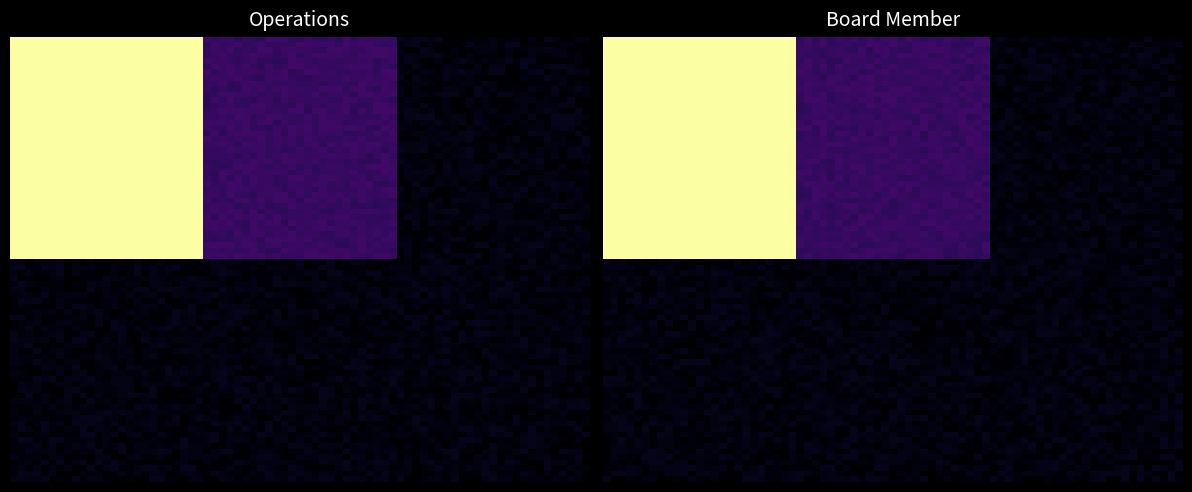

Which series has the largest range (max minus min)?

Operations